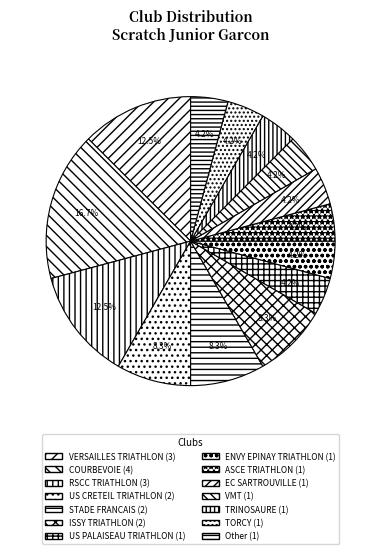

Which category has the biggest portion of the pie?

COURBEVOIE